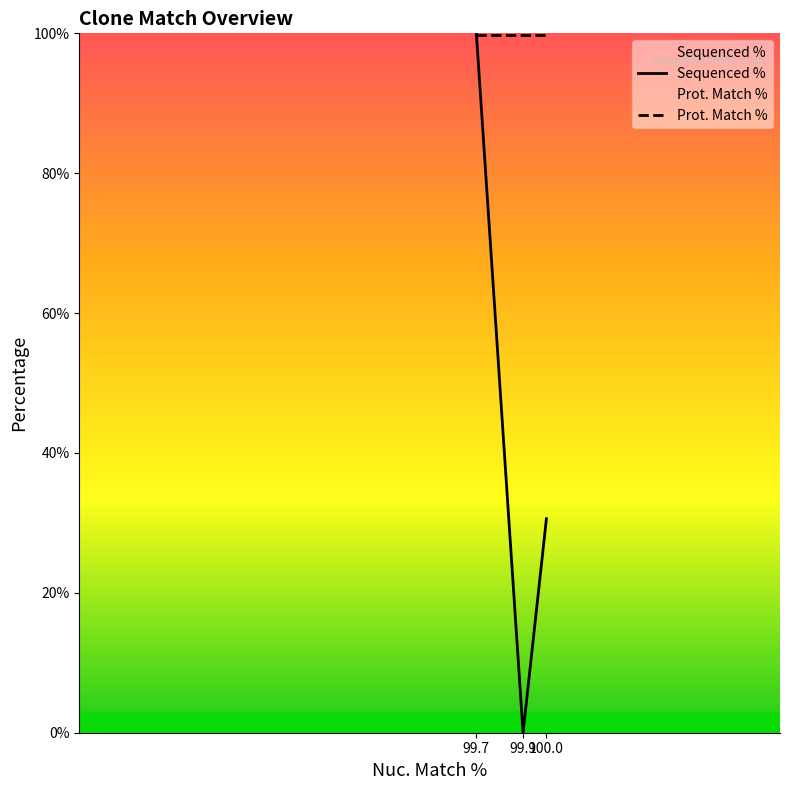

How many data points are less than 30?

1